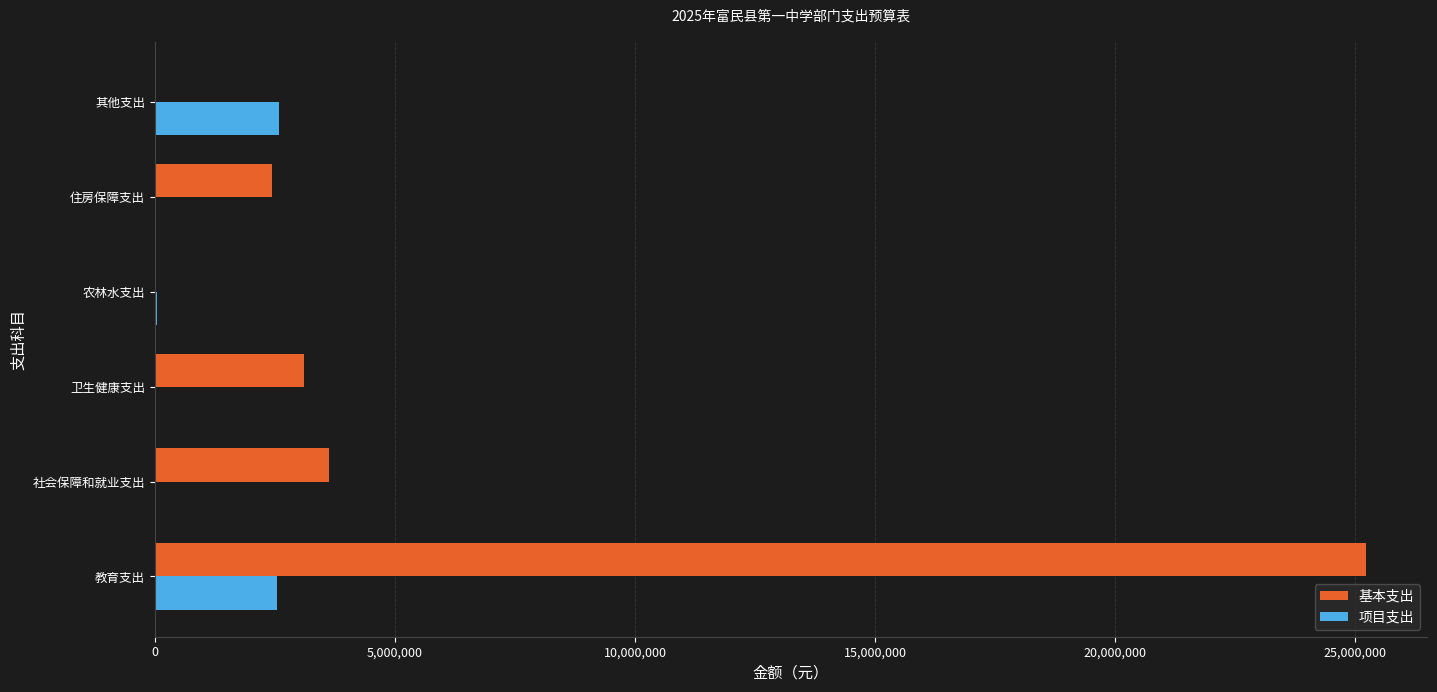

The 项目支出 series shows 4505692.4 at 其他支出. True or false?

False